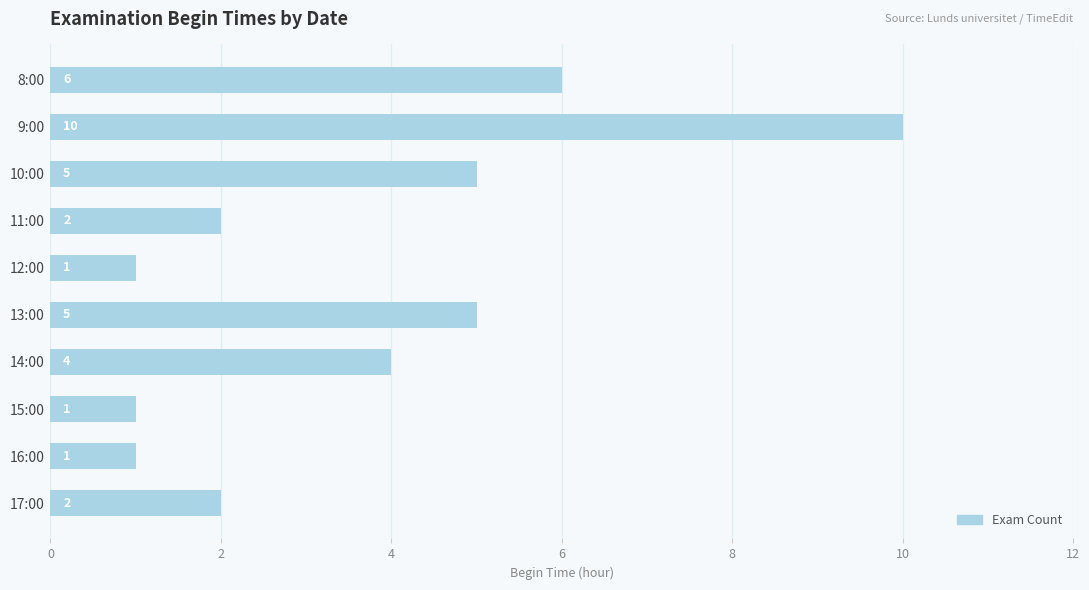

What is the change in value from 12:00 to 17:00?

+1